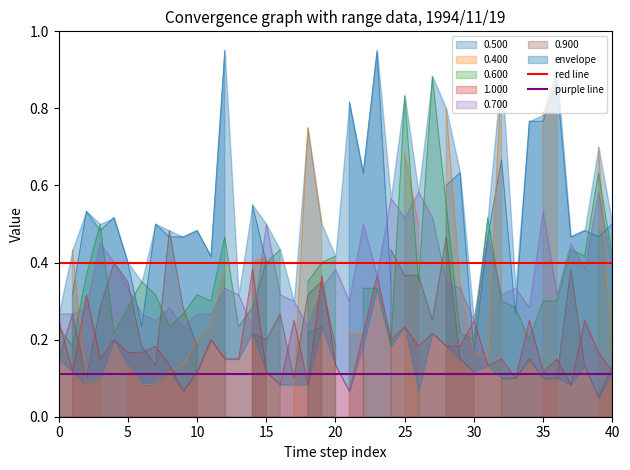

What is the value of the red line point at the 1st from the left?

0.4